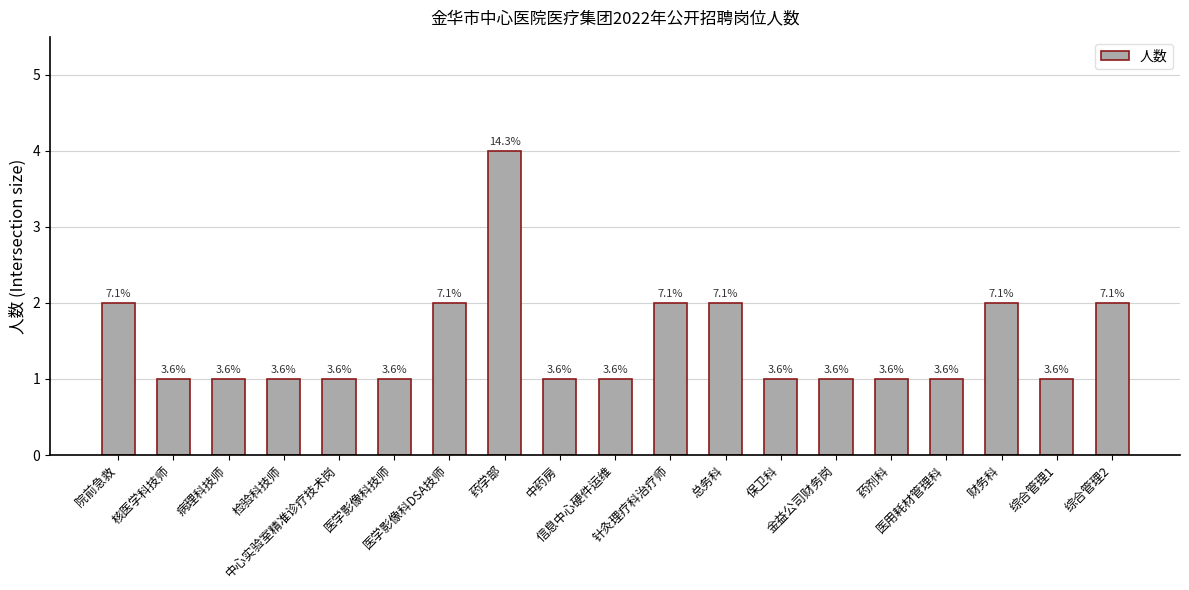

How many bars are there in total?

19